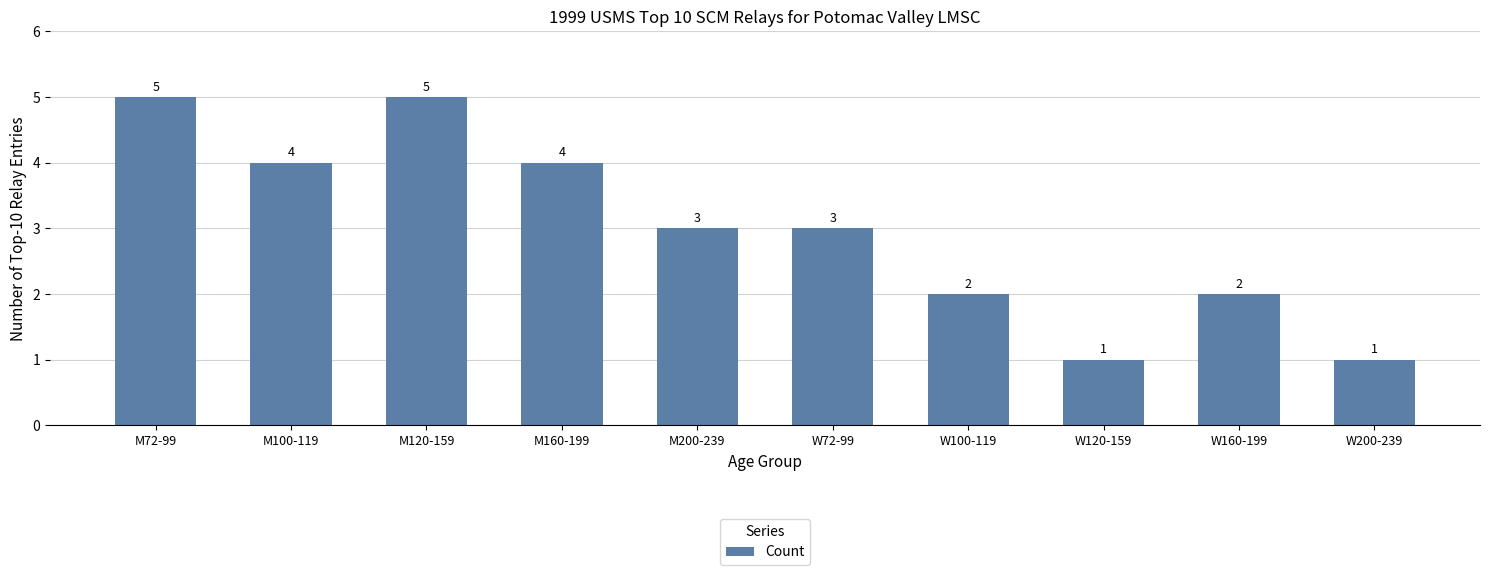

What is the label of the 8th bar from the right?

M120-159